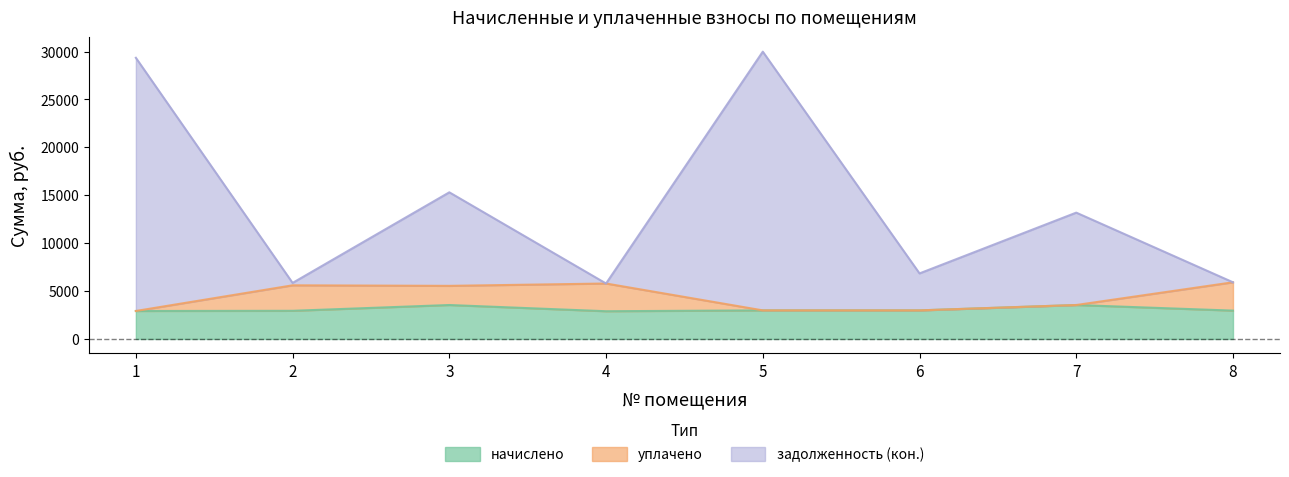

Rank the categories by задолженность (кон.) value from highest to lowest.

5, 1, 3, 7, 6, 8, 2, 4